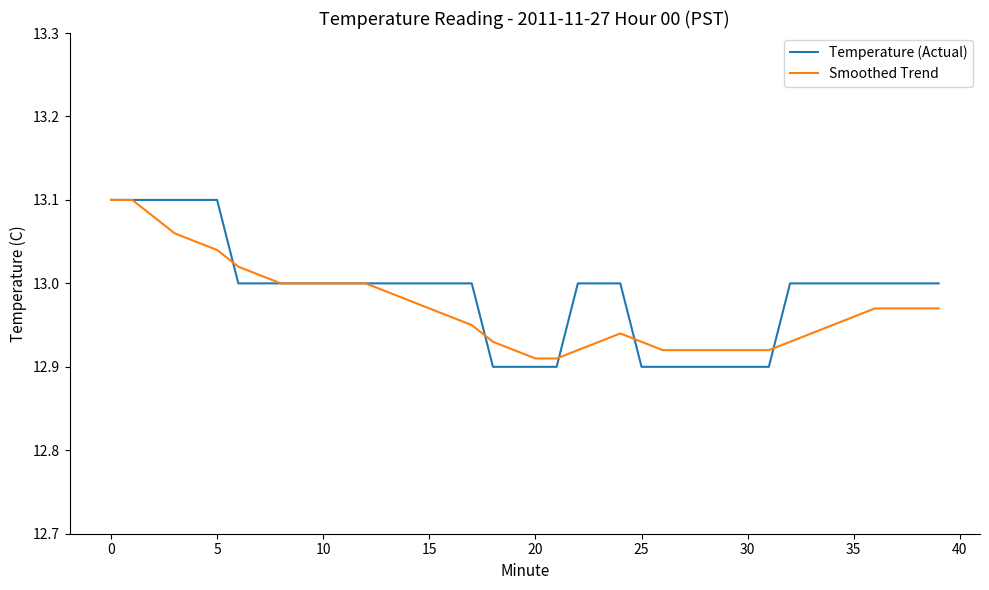

Which series has the largest range (max minus min)?

Temperature (Actual)